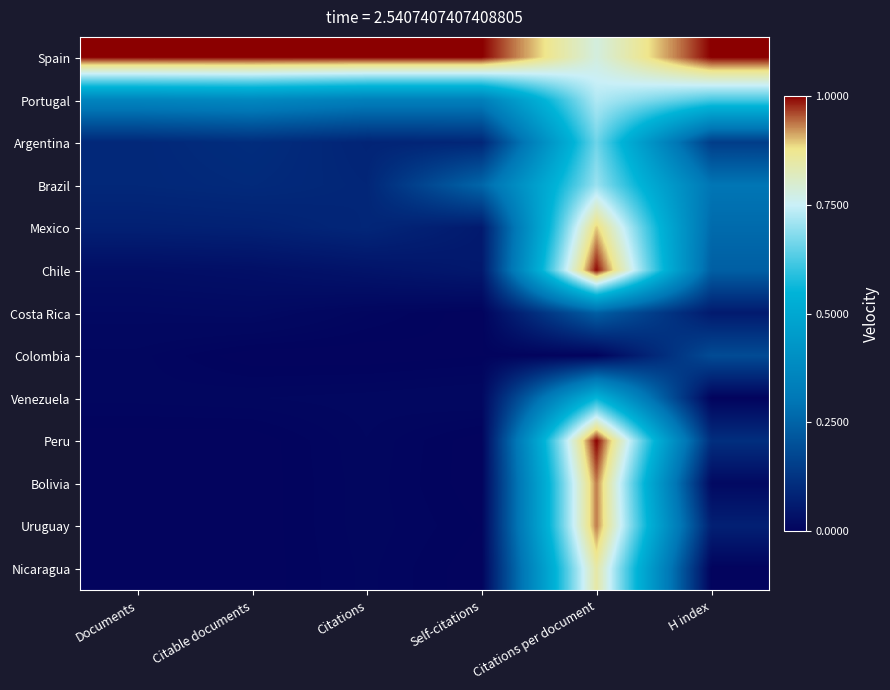

What is the difference between the highest and lowest values at Citations?

1.0